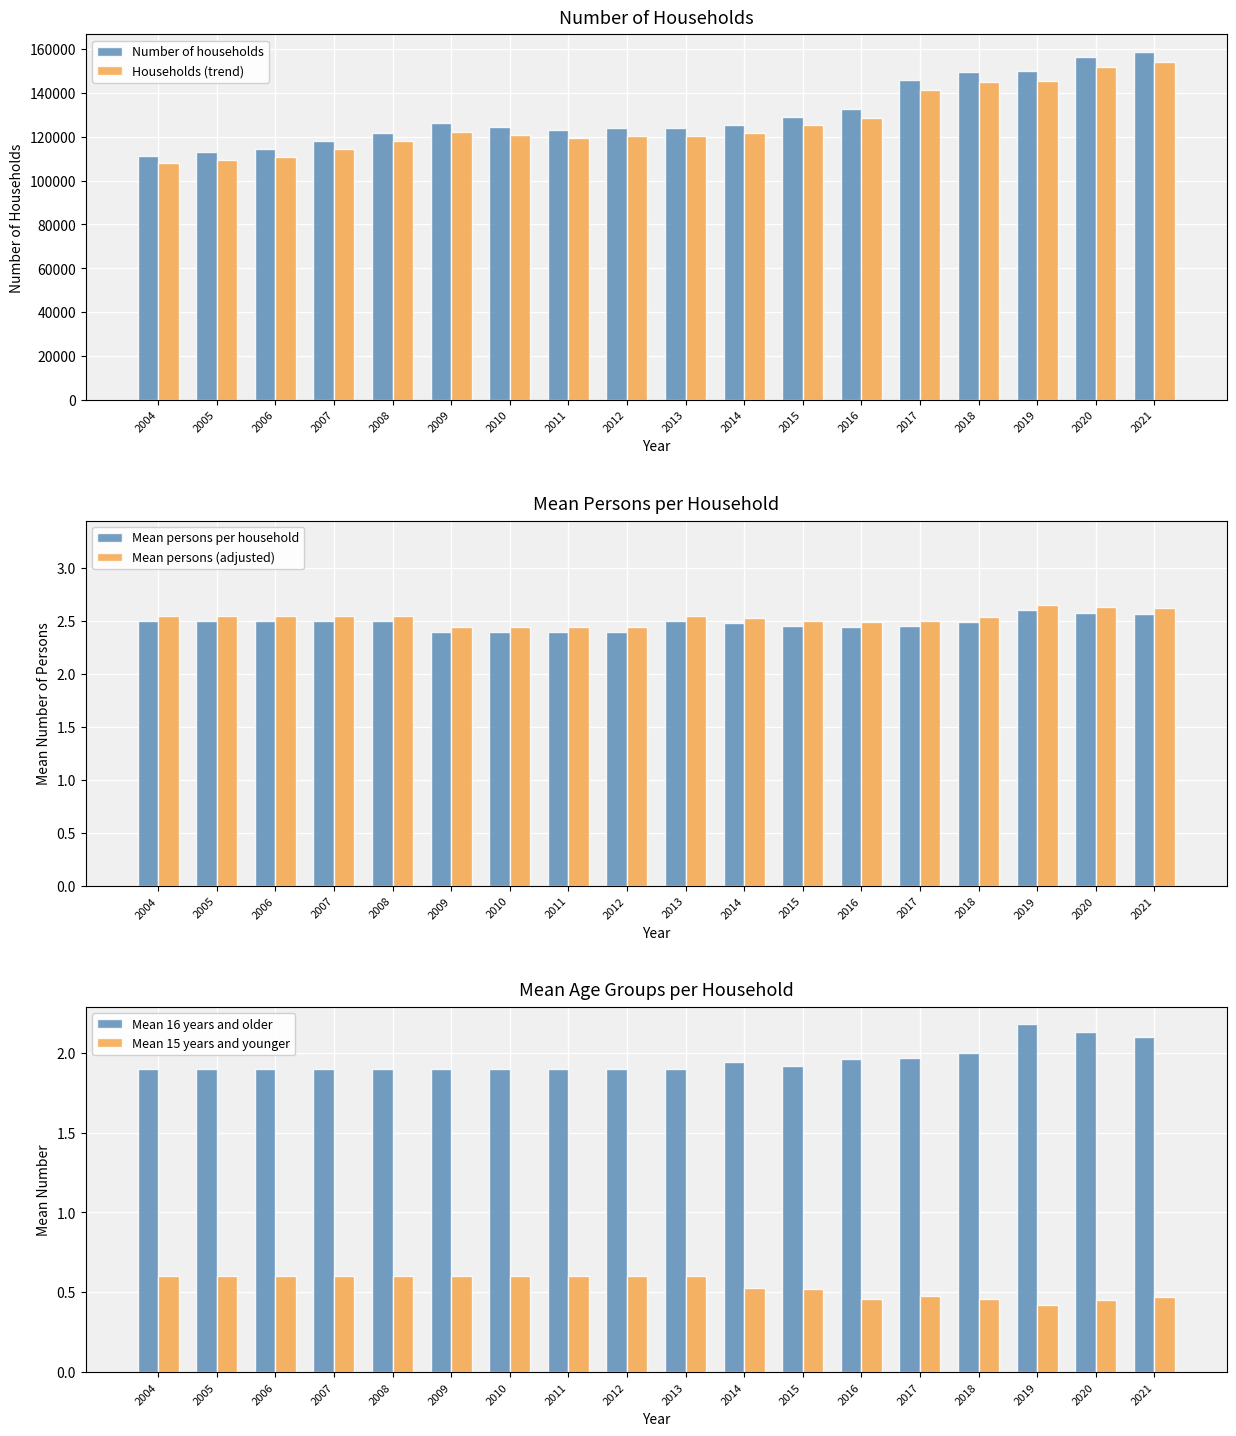

What is the average value of the Mean persons (adjusted) series?

2.5